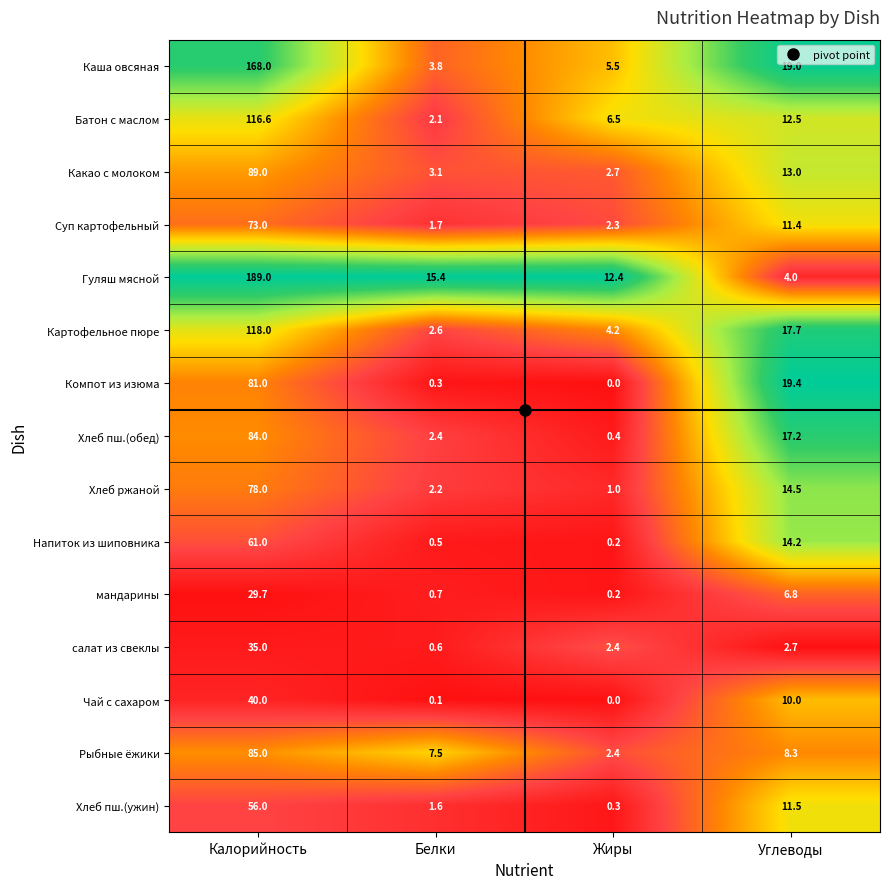

Which category has the lowest value in the Хлеб пш.(обед) series?

Жиры